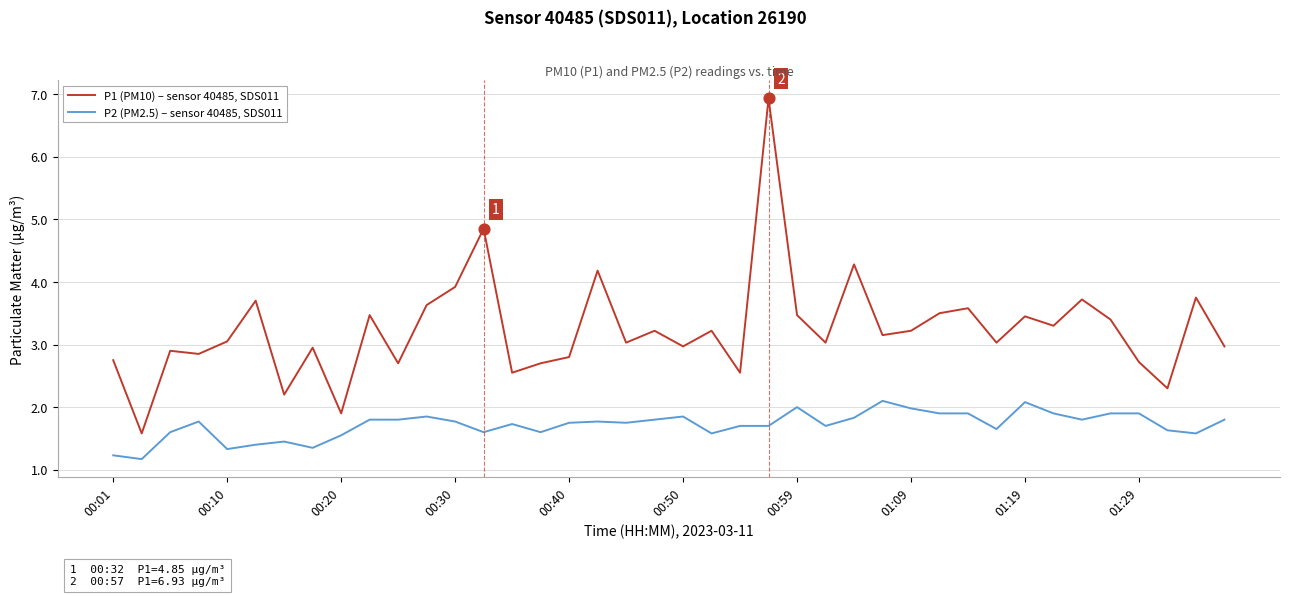

Which series has the largest total across all categories?

P1 (PM10) – sensor 40485, SDS011